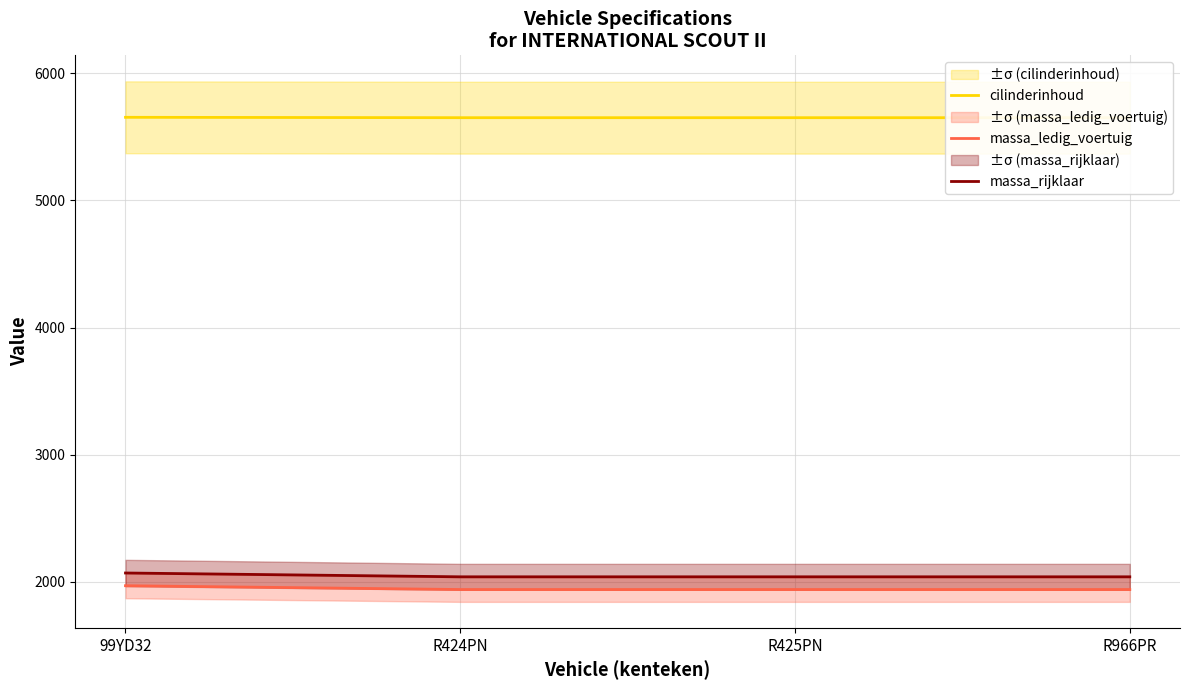

What is the spread (max minus min) of values at R966PR?

3710